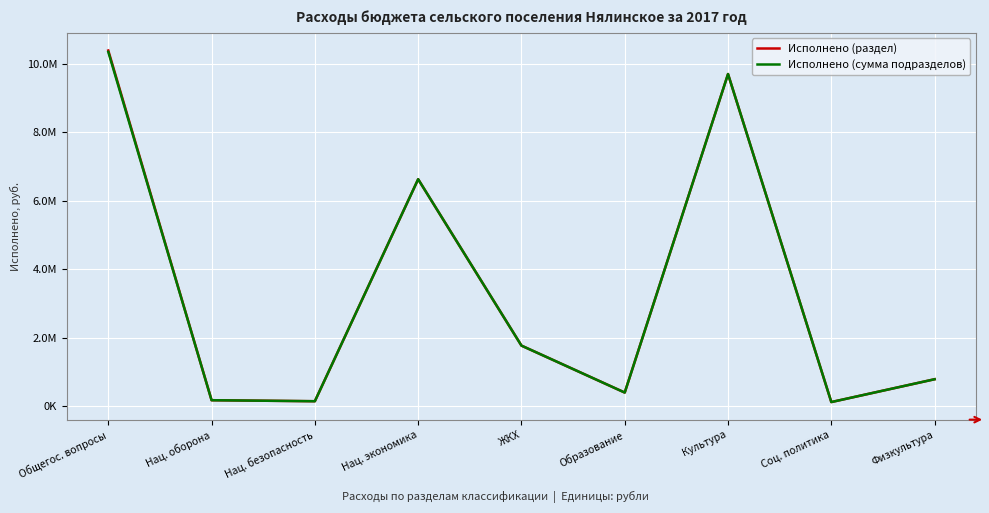

Reading right to left, extract all data points from this chart.

Исполнено (раздел): 787379.6	120000.0	9708097.3	397754.1	1770177.8	6633643.0	144616.1	174200.0	10396347.6
Исполнено (сумма подразделов): 787379.6	120000.0	9708097.3	397754.1	1770177.8	6633643.0	144616.1	174200.0	10355164.8